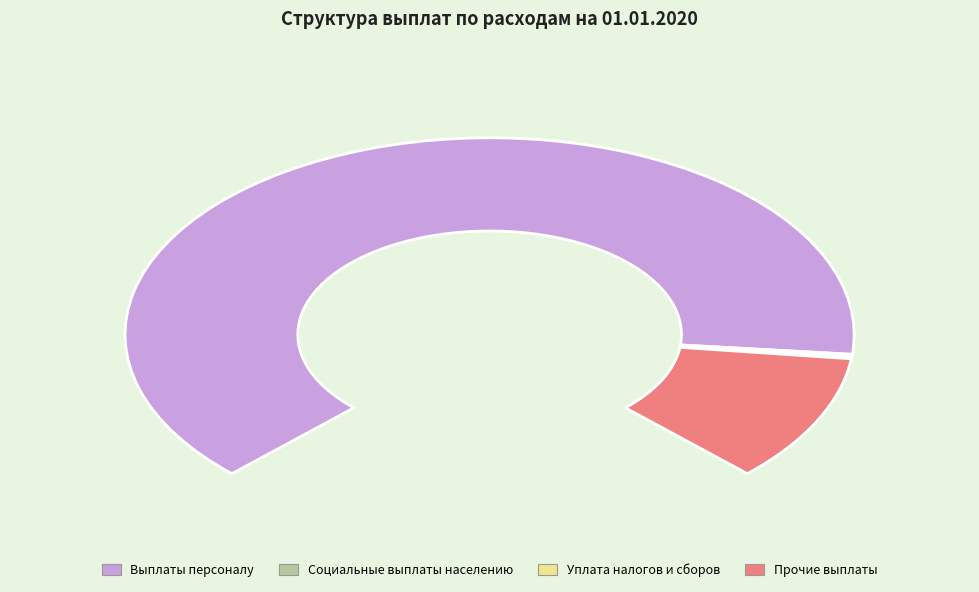

Does any single category account for the majority?

Yes